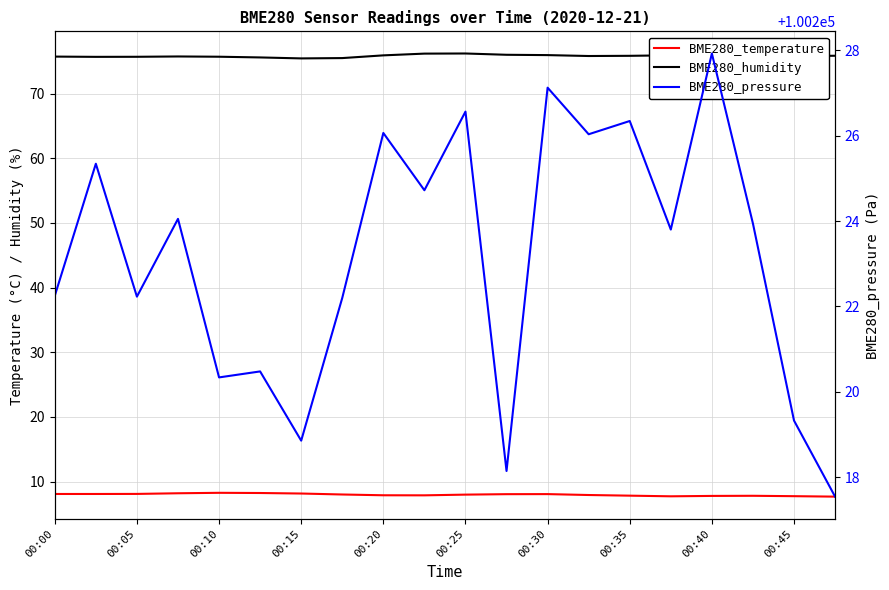

Count the number of data series in this chart.

3